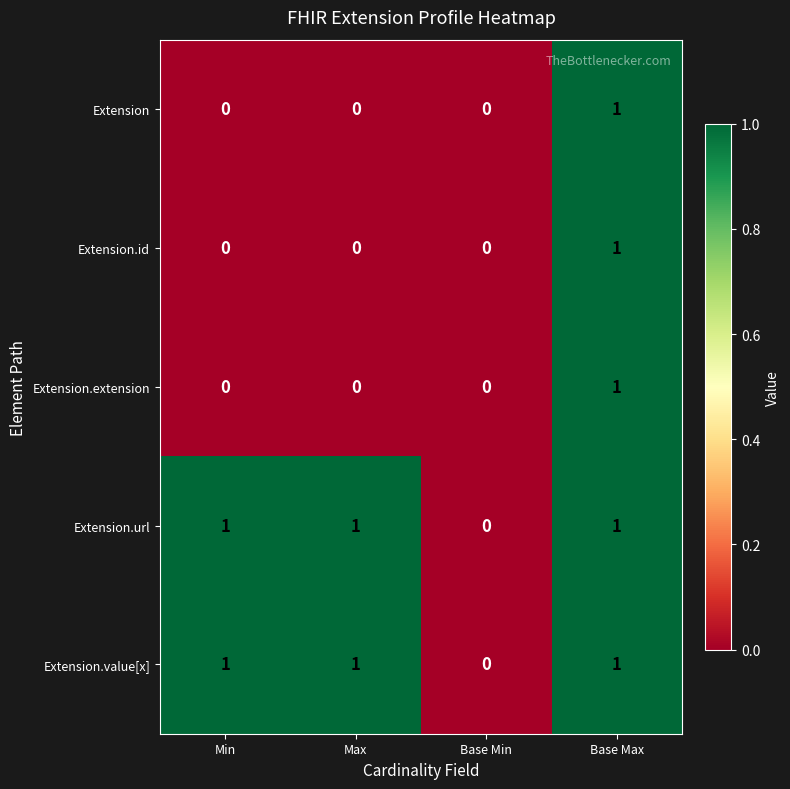

How many data points in Extension.id are above 0?

1